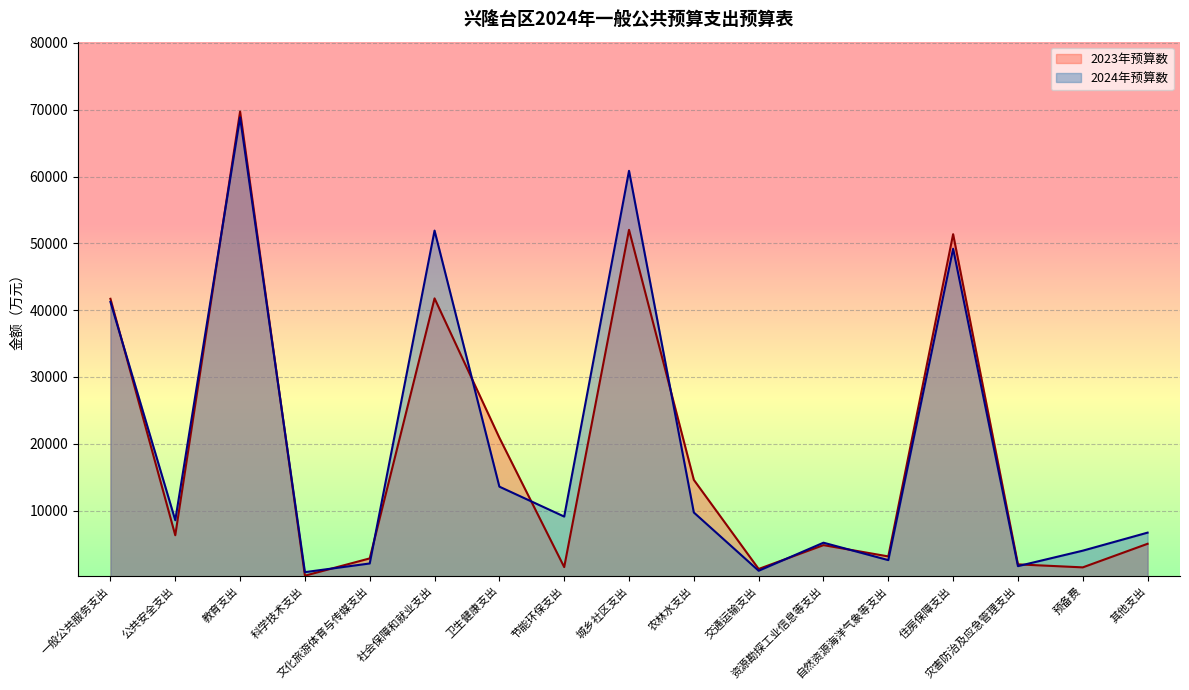

How many values in the 2024年预算数 series exceed 8556?

8